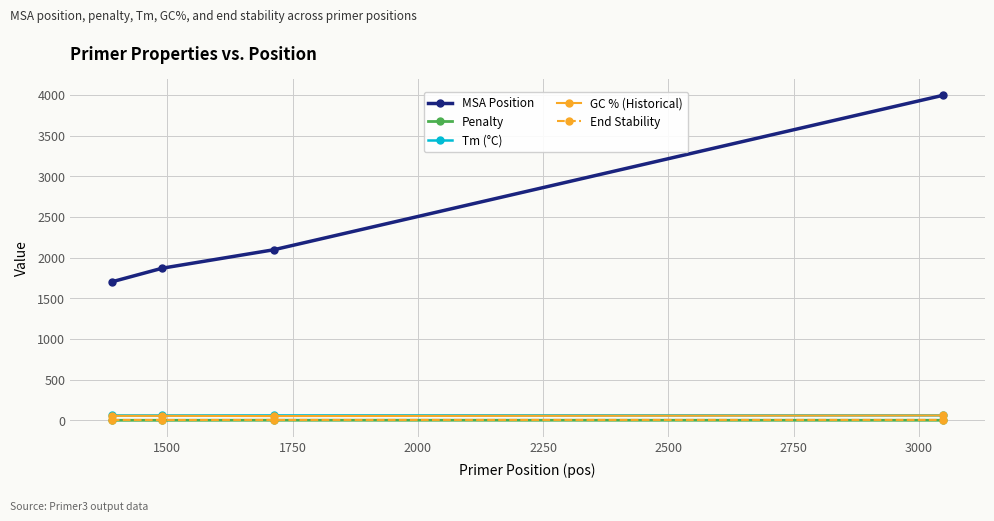

Which series has the largest total across all categories?

MSA Position